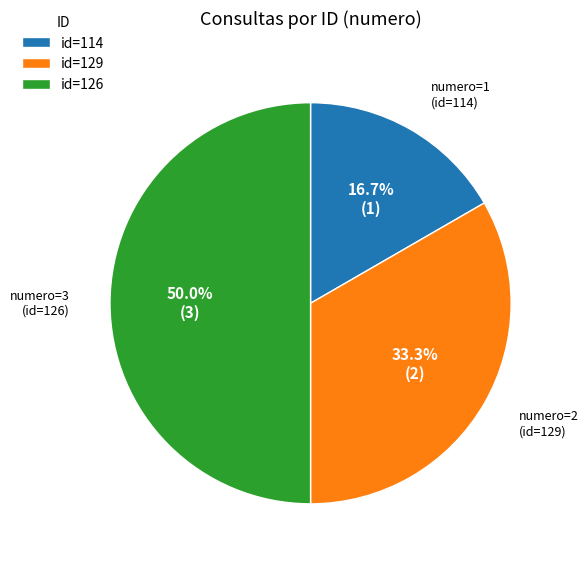

What is the ratio of the value at id=114 to the value at id=126?

0.3